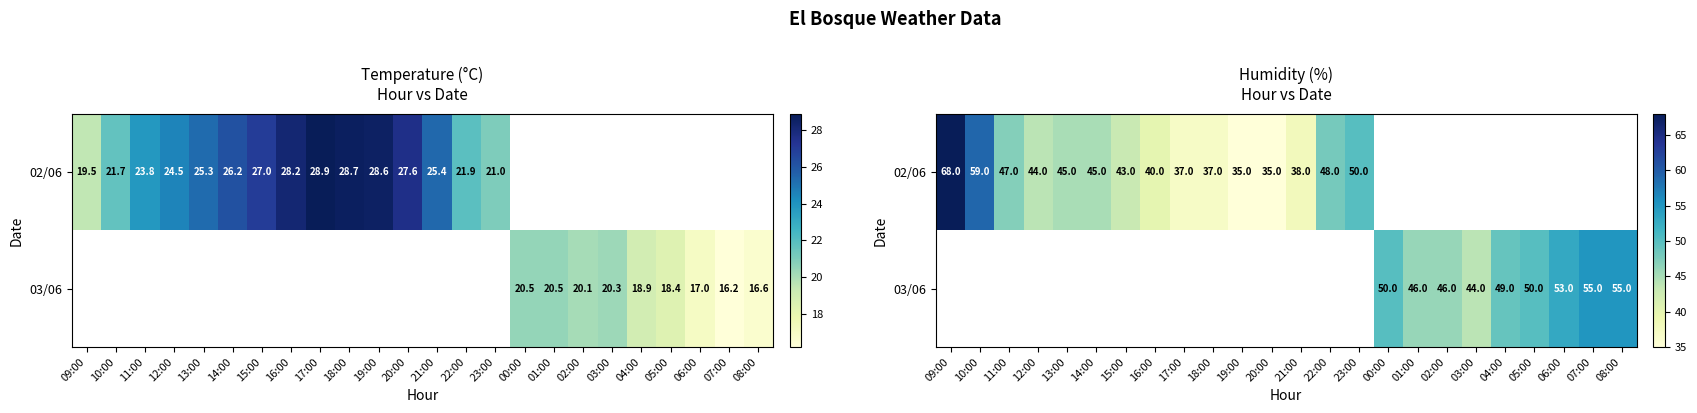

At 02:00, list the series in order from smallest to largest.

02/06, 03/06